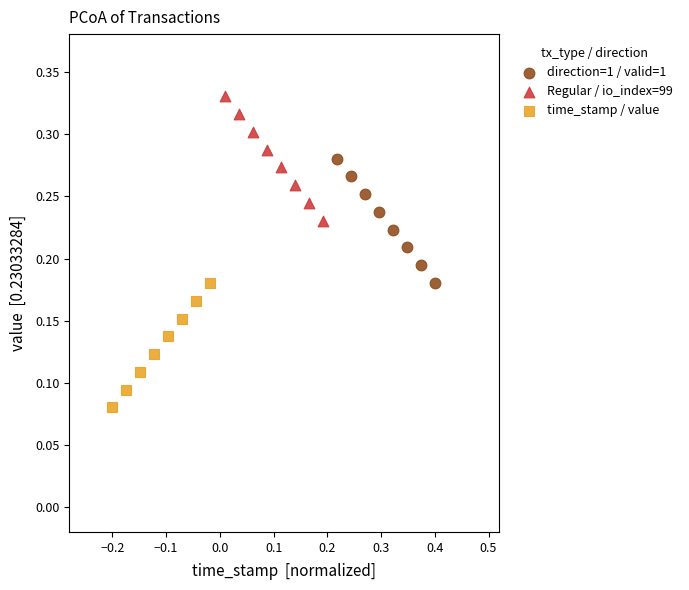

Which series contains the highest Y value?

Regular / io_index=99